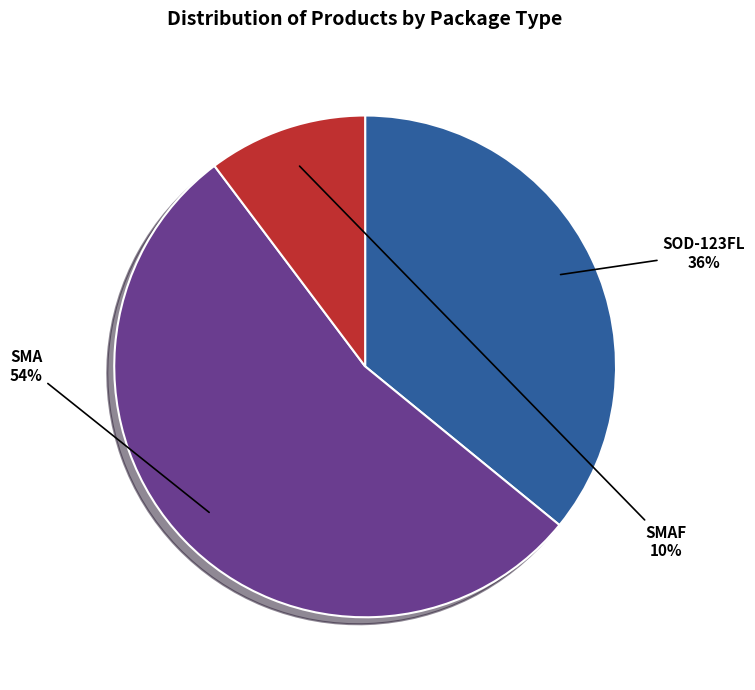

Is there a majority slice in this chart?

Yes